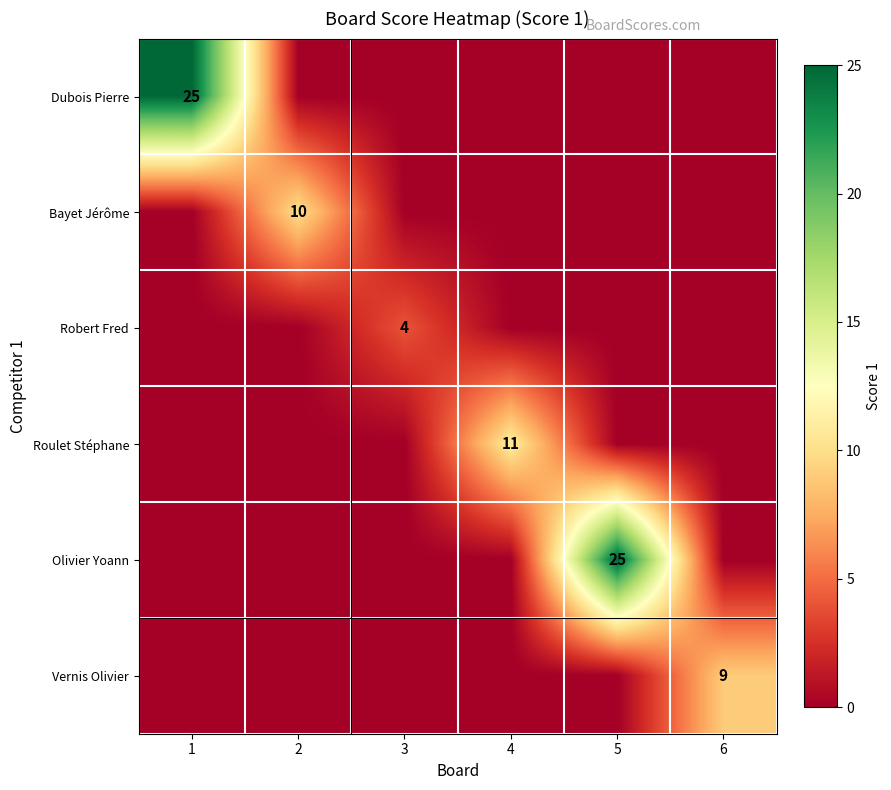

The value of Olivier Yoann at 1 is 0. True or false?

True